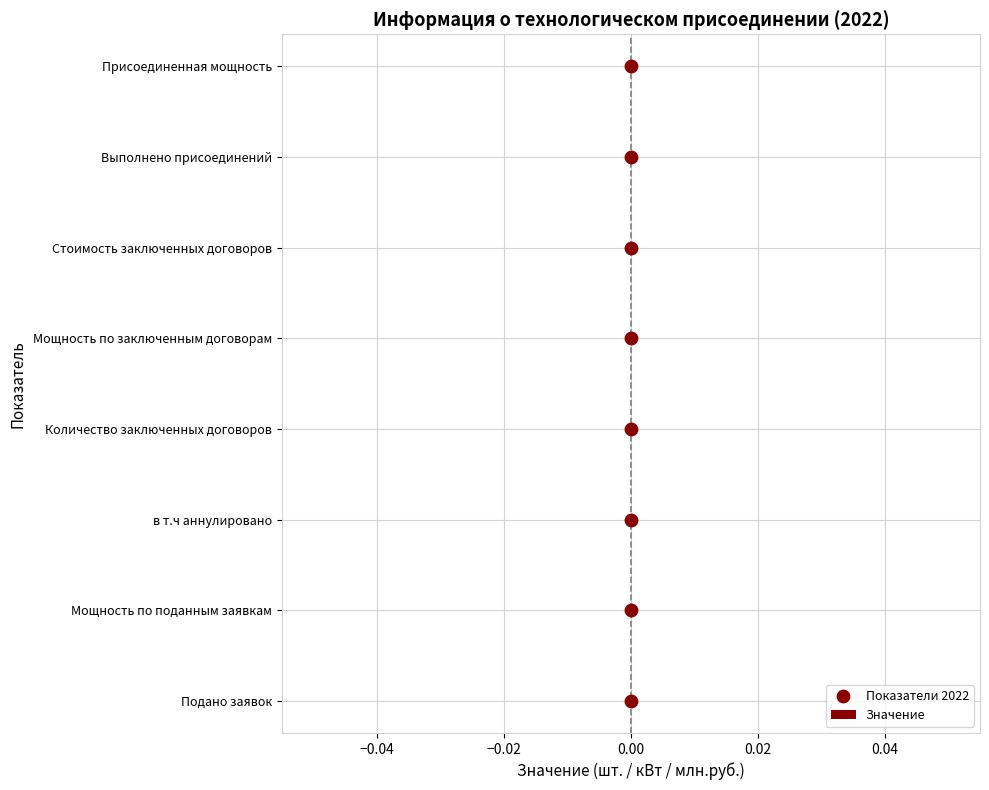

Is the value of Значение at −0.02 greater than the value of Показатели 2022 at 0.04?

No